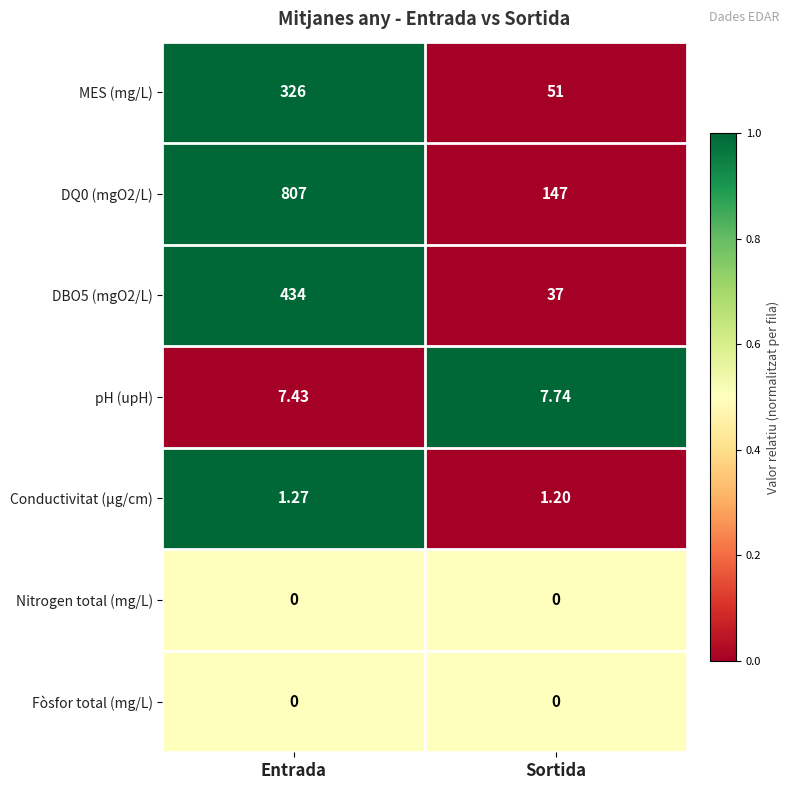

At which category is the sum across all series the highest?

Entrada